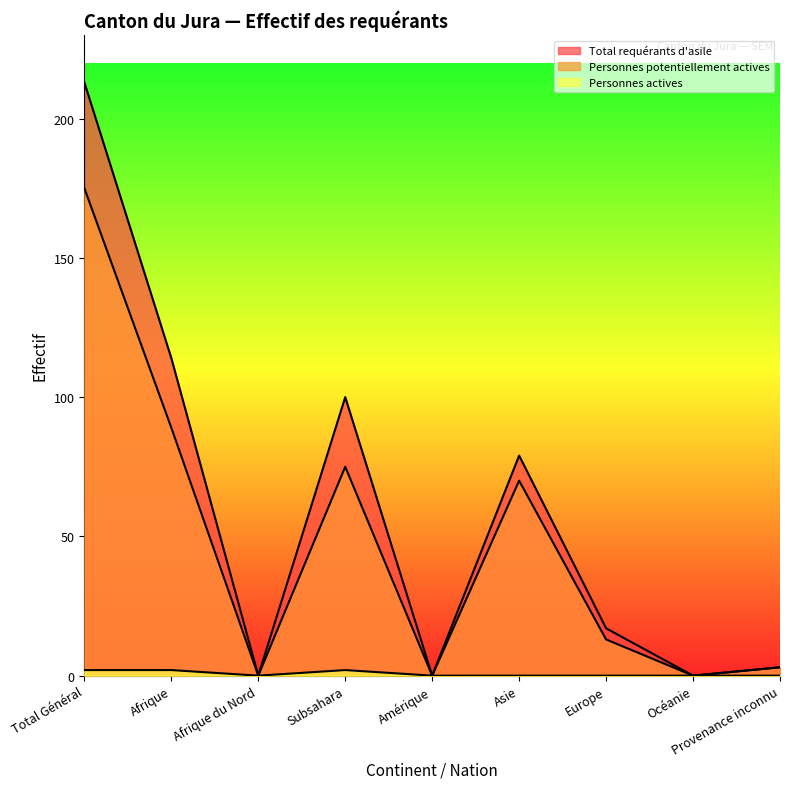

True or false: Total requérants d'asile has a value of 0 at Afrique du Nord.

True